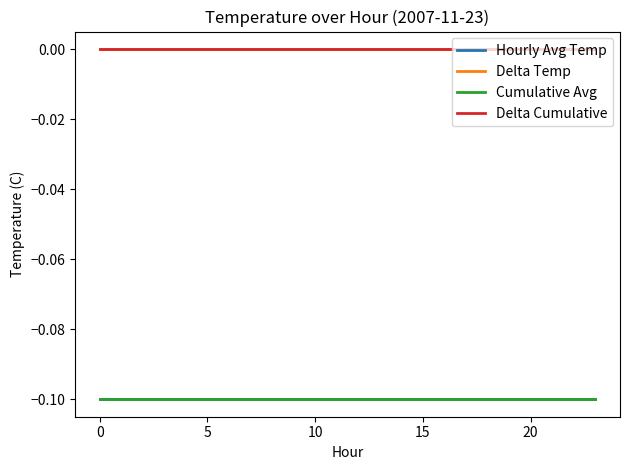

Is this an area chart (filled region under the line)?

No